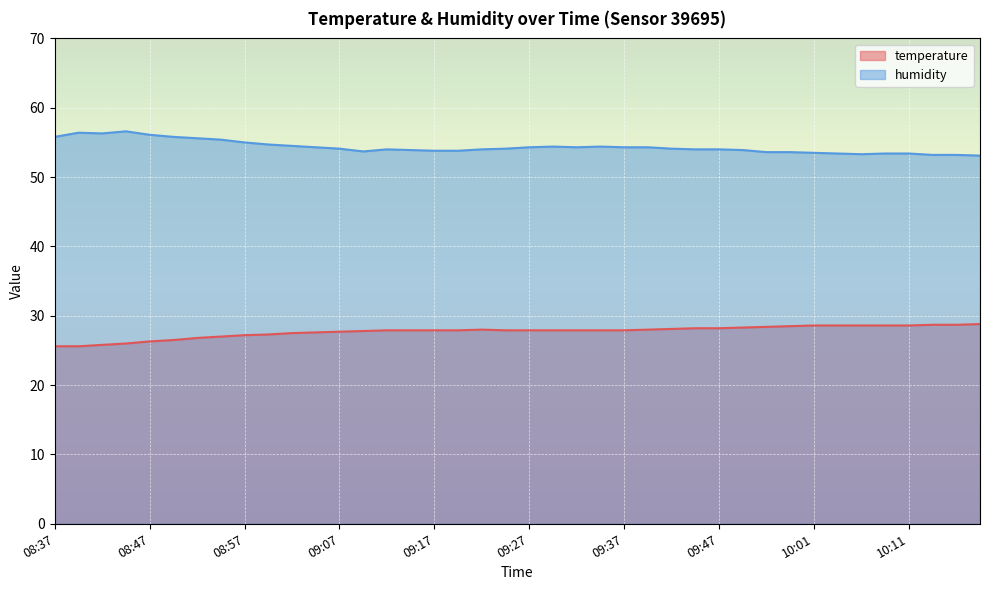

True or false: humidity and temperature intersect in this chart.

False